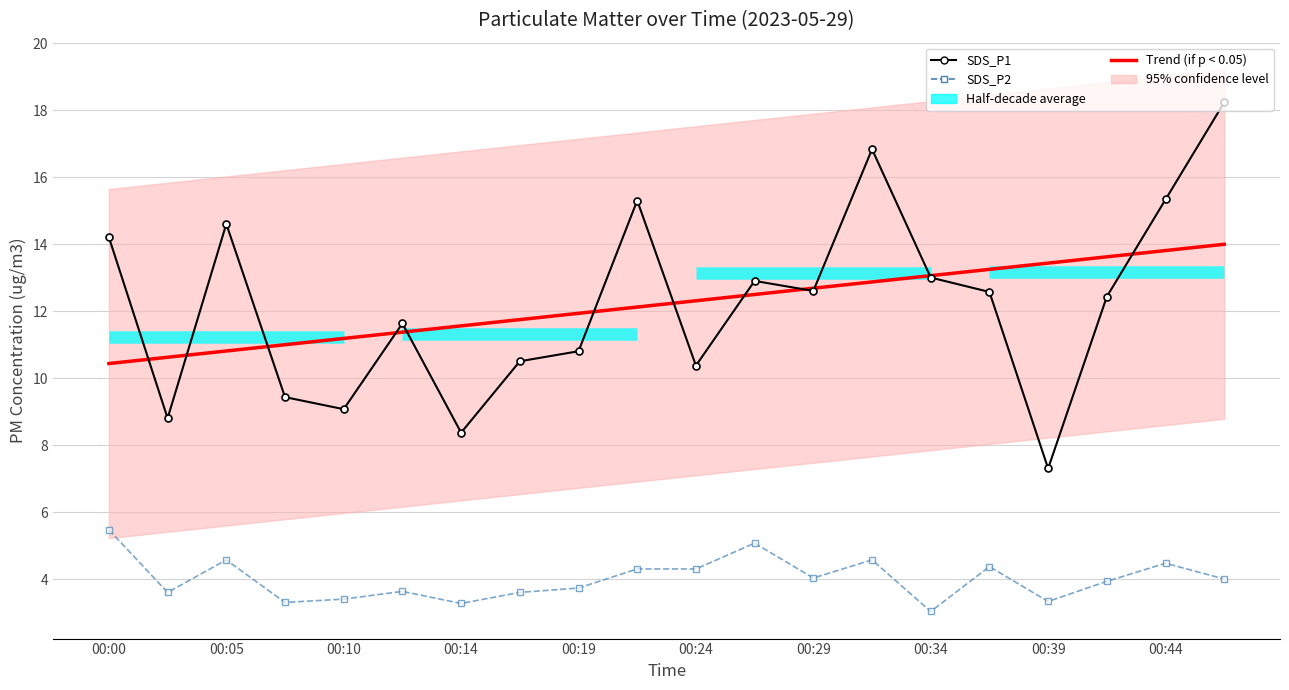

How many lines are shown in the chart?

3